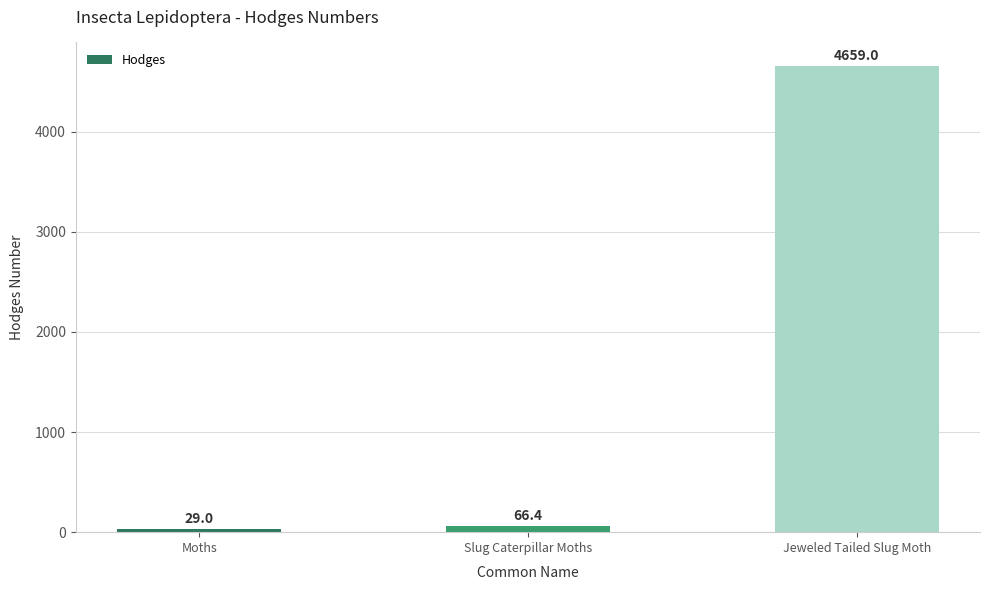

What is the value of the 2nd bar from the left?

66.4